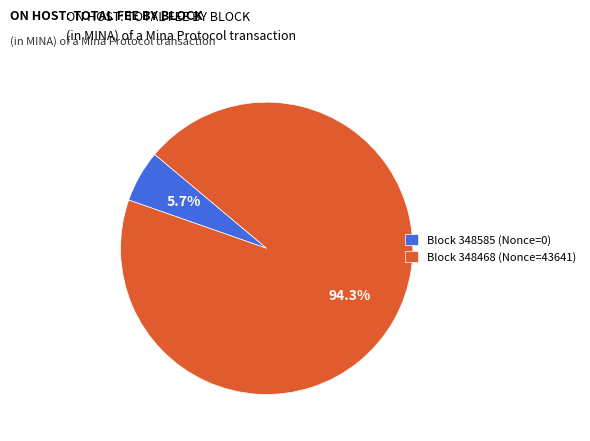

Combined, do Block 348468 (Nonce=43641) and Block 348585 (Nonce=0) account for over 50%?

Yes